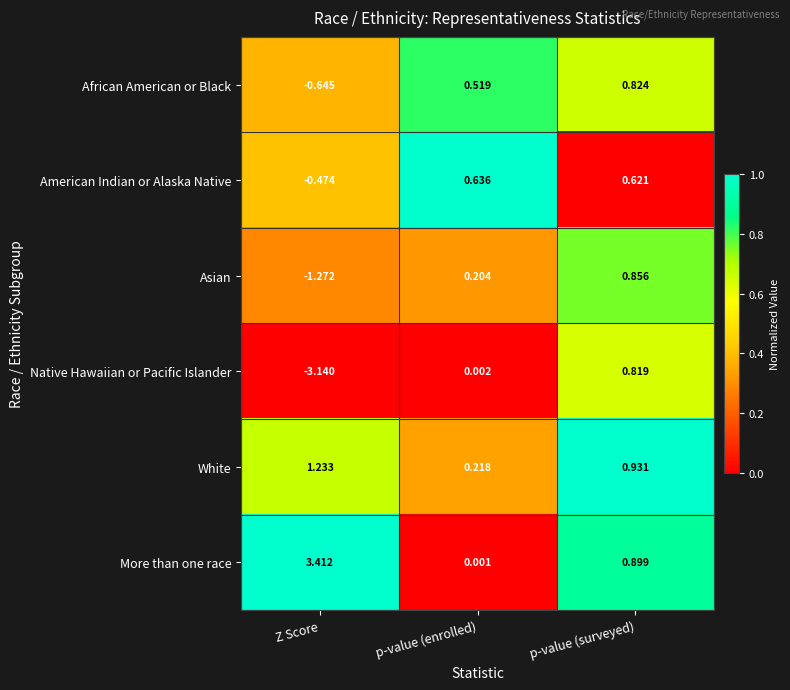

Which series has the largest range (max minus min)?

Native Hawaiian or Pacific Islander